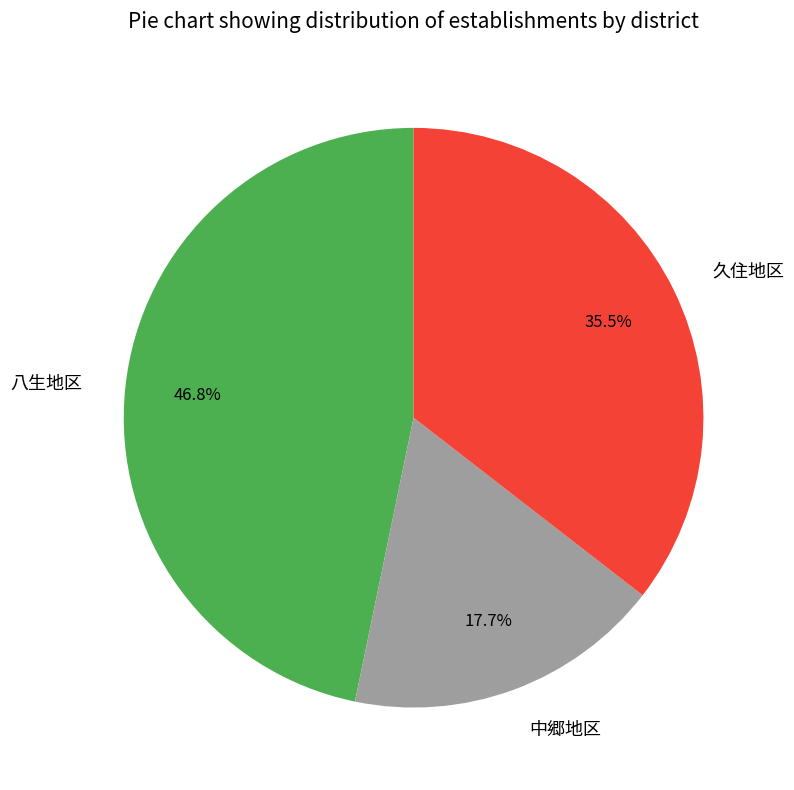

Which slice is the largest?

八生地区